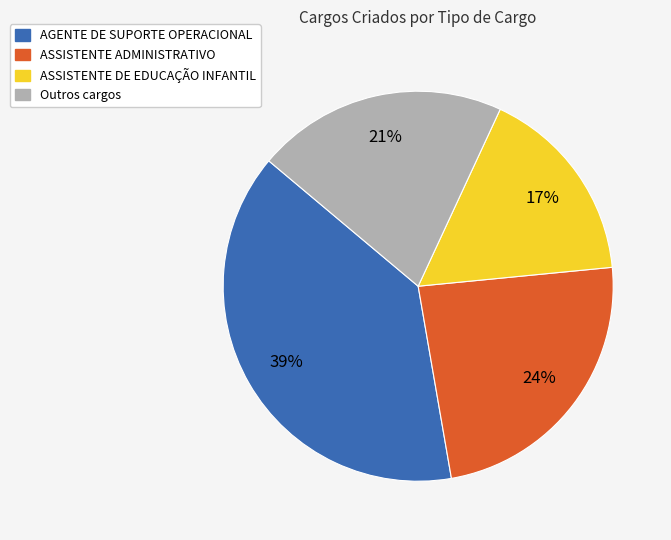

Is there any slice that represents more than half of the pie?

No